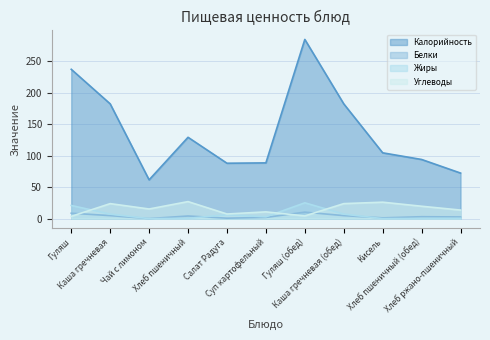

What is the spread (max minus min) of values at Гуляш?

233.7